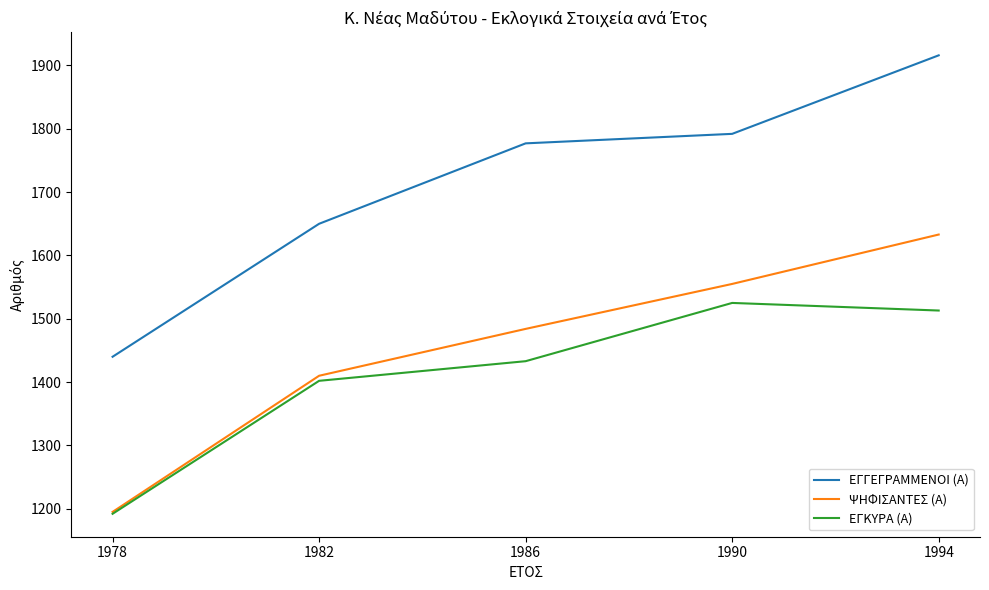

True or false: ΕΓΓΕΓΡΑΜΜΕΝΟΙ (Α) and ΕΓΚΥΡΑ (Α) cross at least once.

False